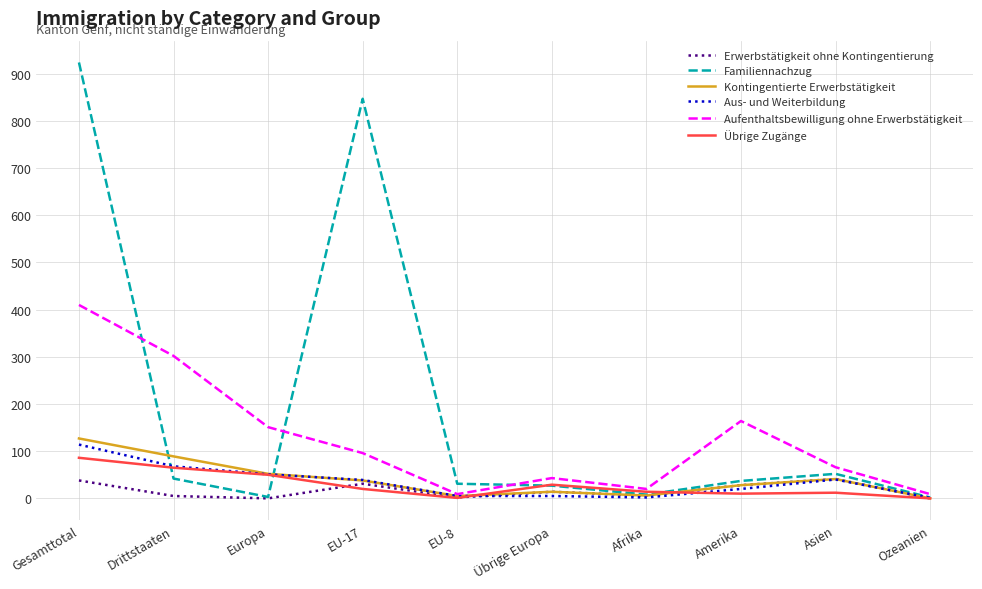

What position from the right is EU-17?

7